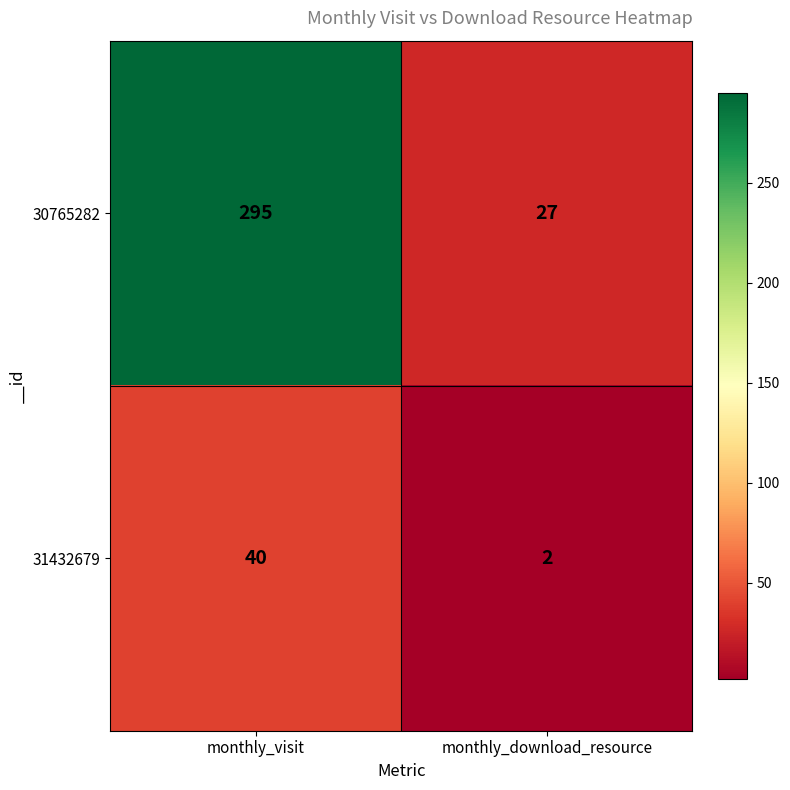

At which category does the chart reach its minimum across all series?

monthly_download_resource